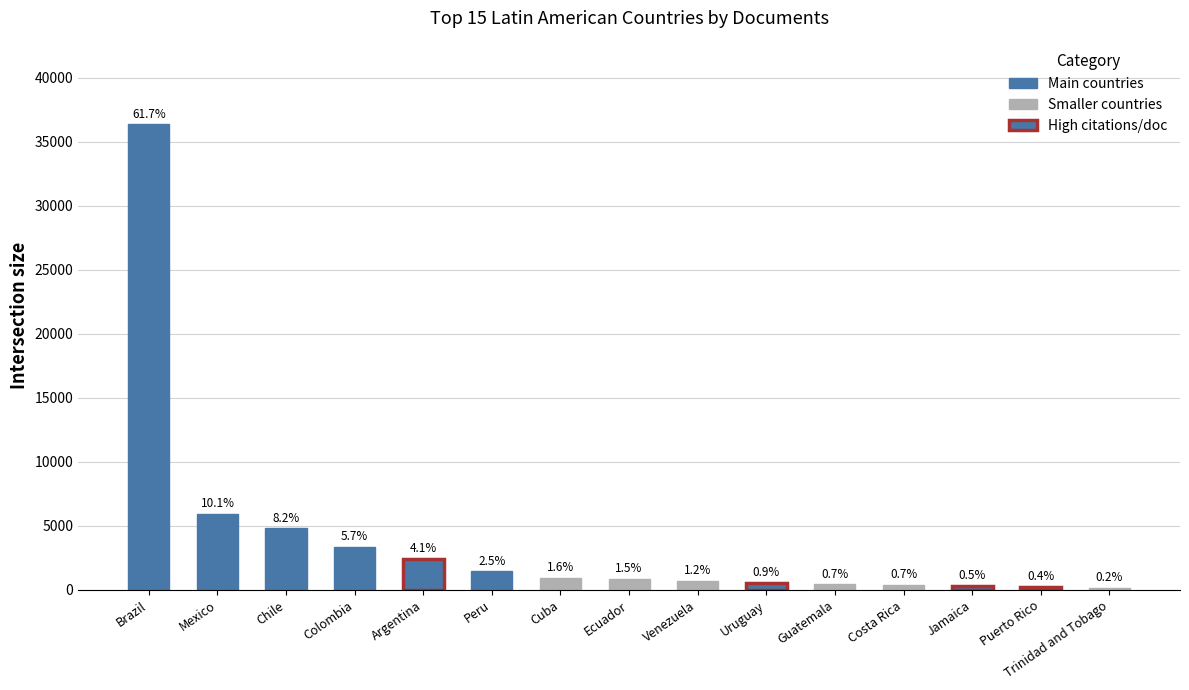

Which label corresponds to the largest value in the chart?

Brazil